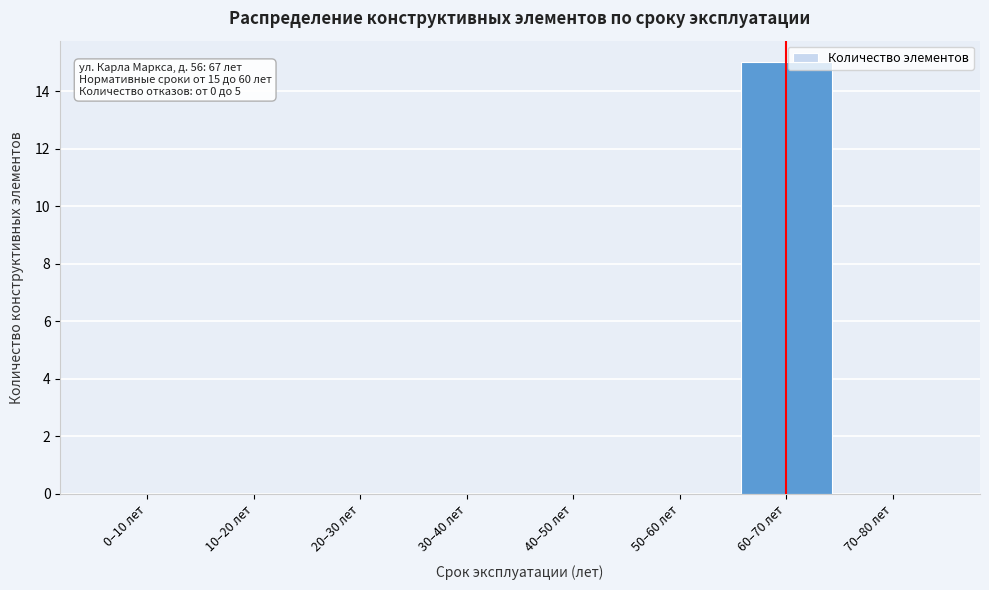

Reading left to right, what are all the values shown in this chart?

0–10 лет=0	10–20 лет=0	20–30 лет=0	30–40 лет=0	40–50 лет=0	50–60 лет=0	60–70 лет=15	70–80 лет=0